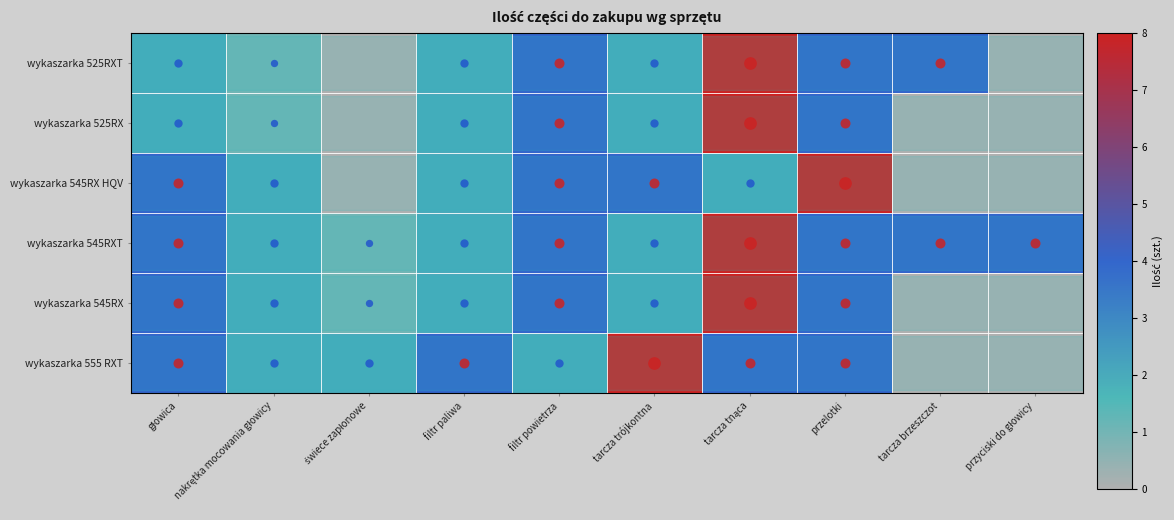

Which series has the largest range (max minus min)?

wykaszarka 555 RXT